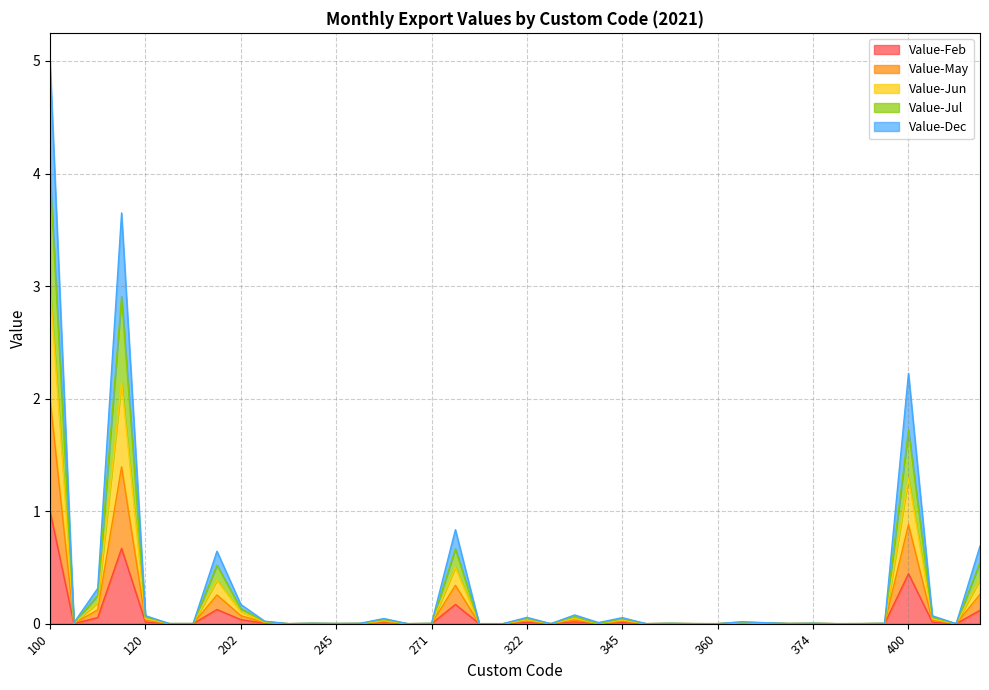

How many lines are shown in the chart?

5